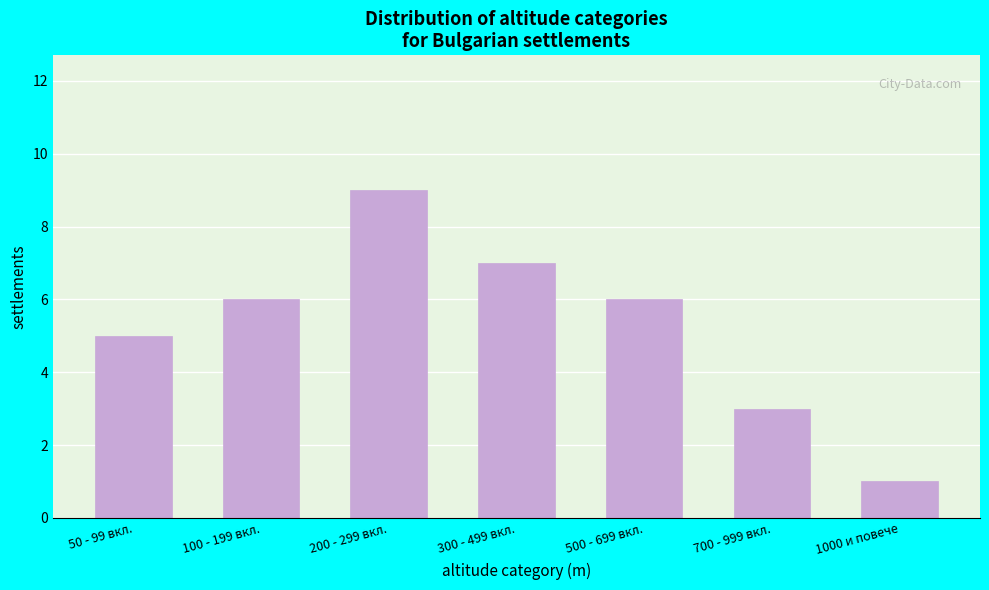

Reading right to left, extract all data points from this chart.

1000 и повече=1	700 - 999 вкл.=3	500 - 699 вкл.=6	300 - 499 вкл.=7	200 - 299 вкл.=9	100 - 199 вкл.=6	50 - 99 вкл.=5